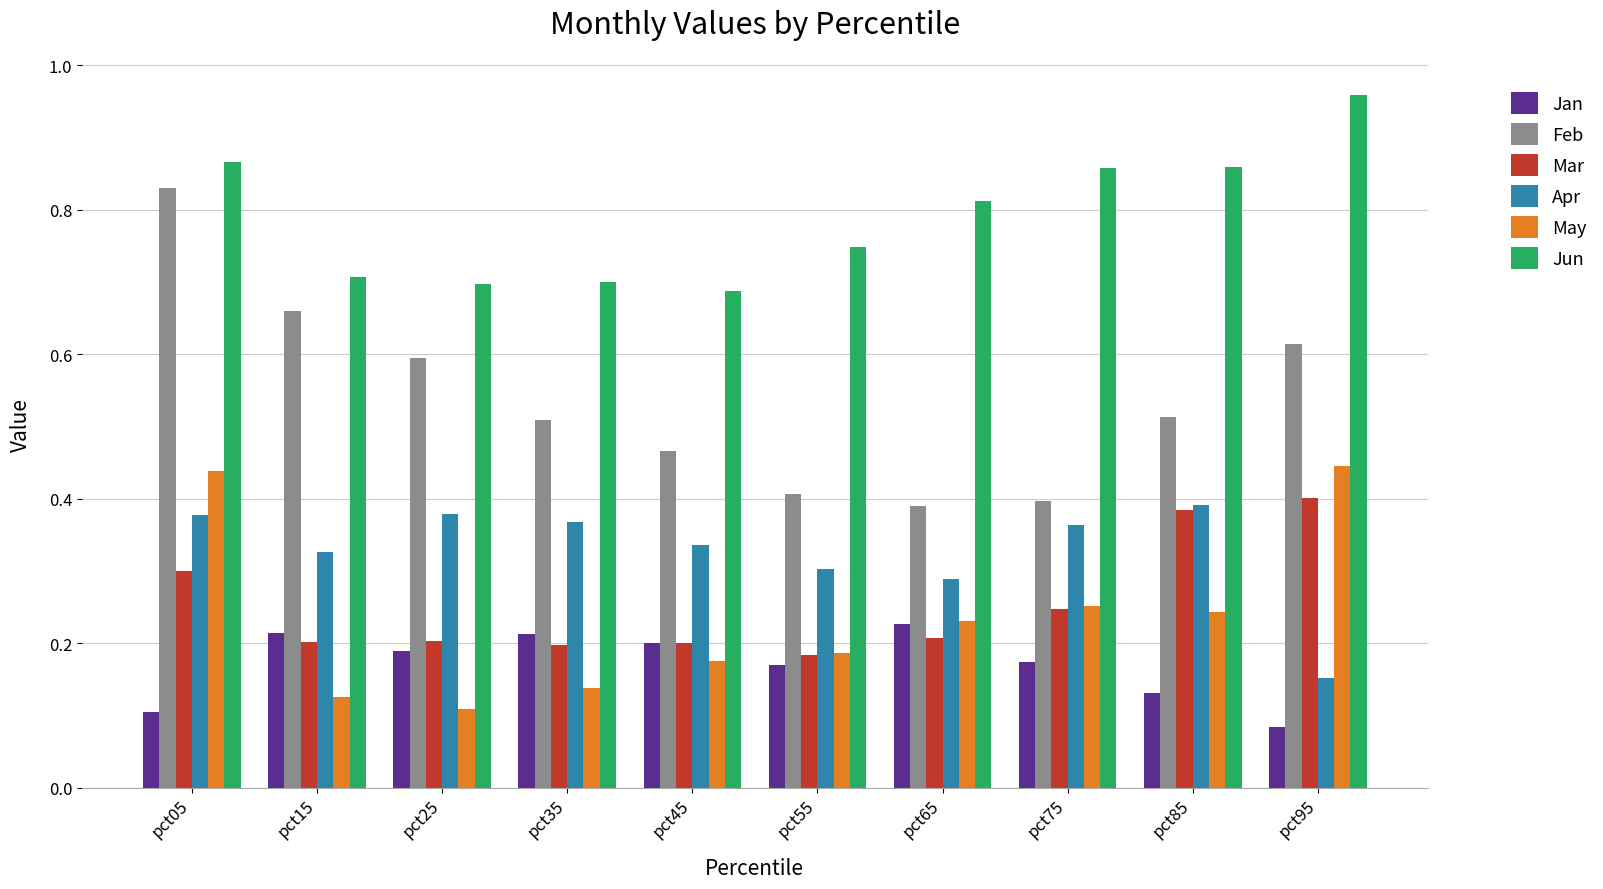

List the series in order of their peak value, lowest first.

Jan, Apr, Mar, May, Feb, Jun